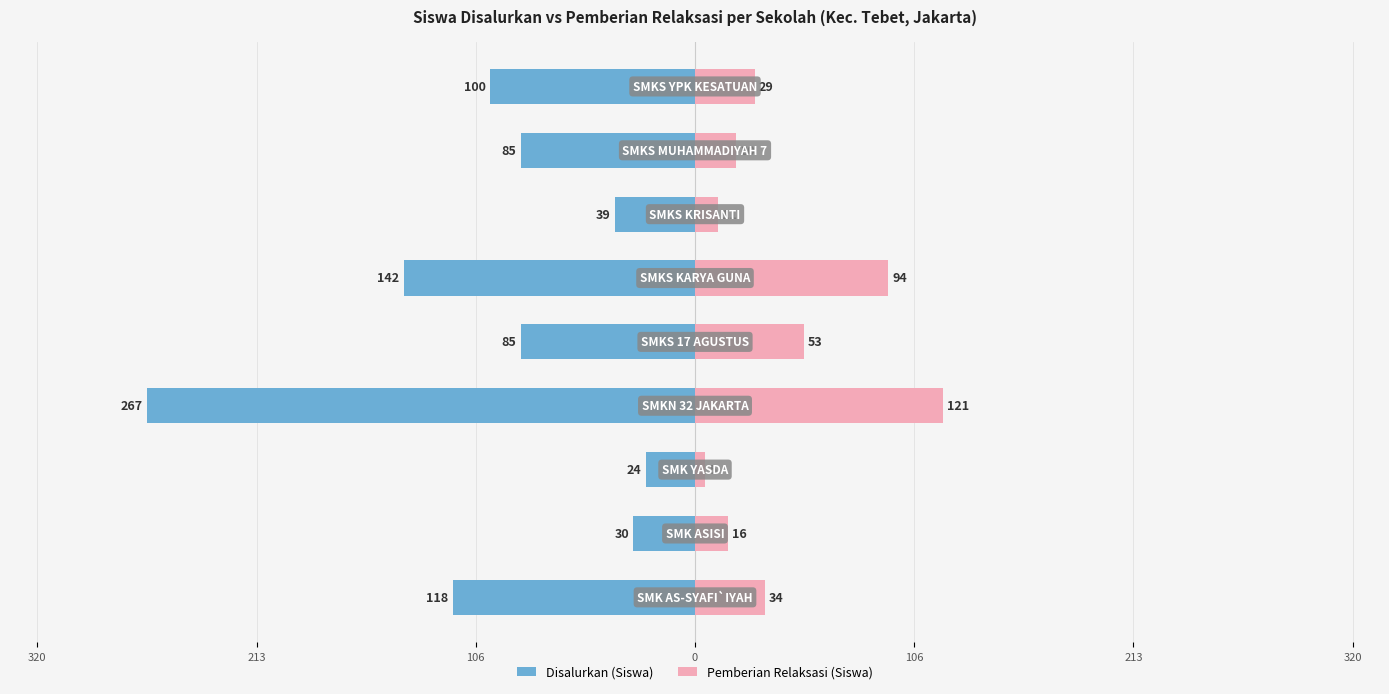

What is the sum of the Pemberian Relaksasi (Siswa) values at 0 and 106?

174